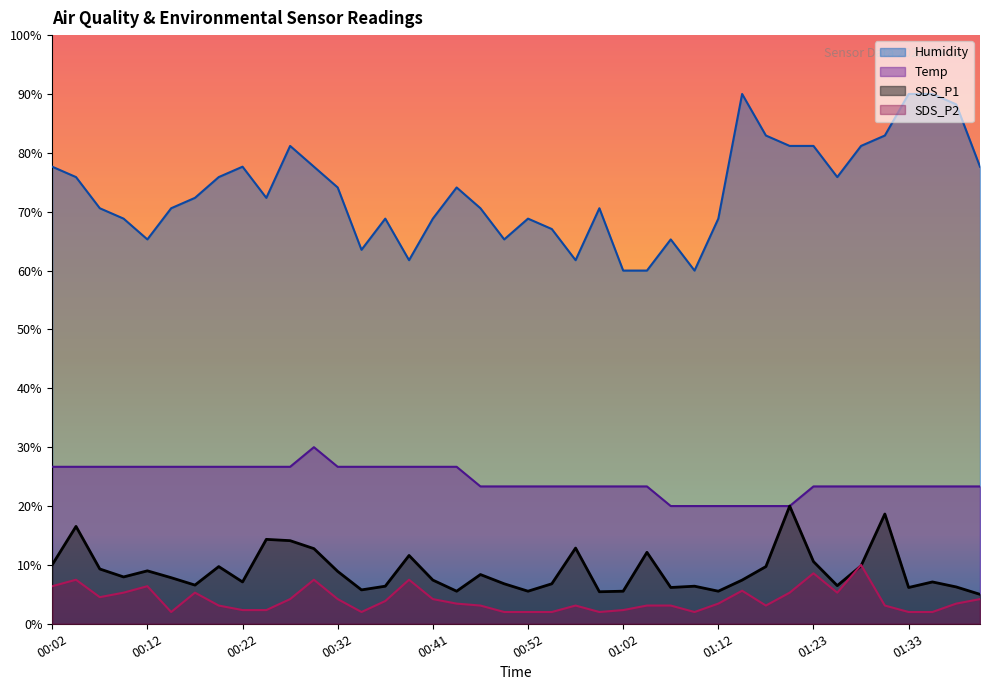

At which category does Temp reach its first local peak?

00:29